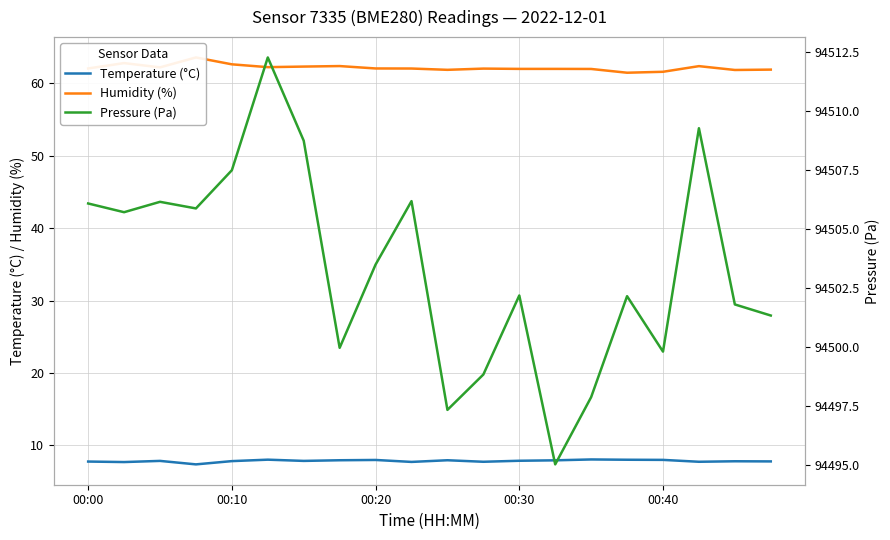

Rank the series by their maximum value, from lowest to highest.

Temperature (°C), Humidity (%), Pressure (Pa)